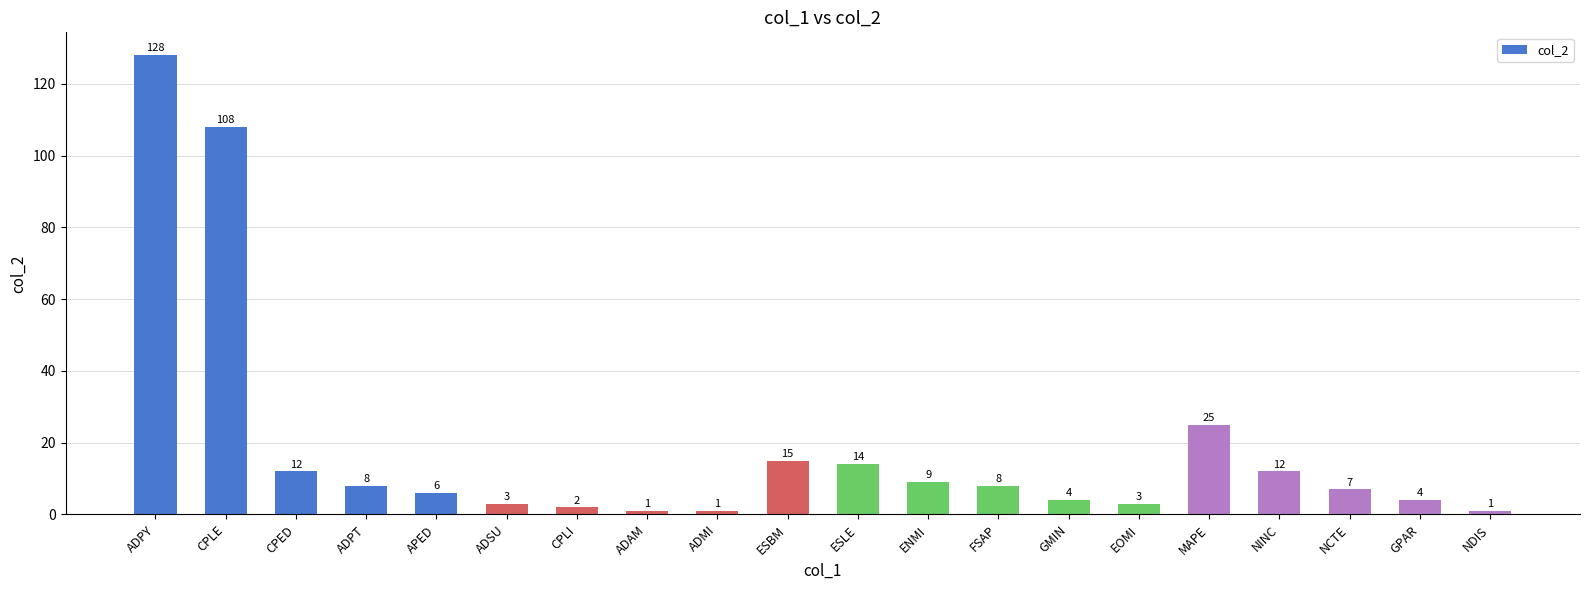

At which label is the value closest to 64?

MAPE